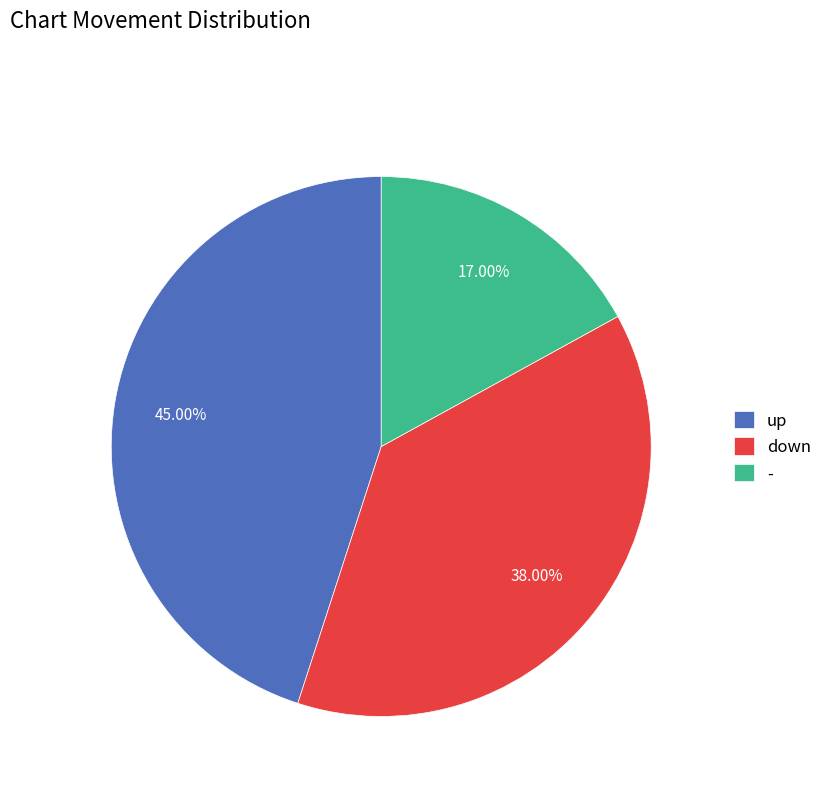

True or false: down accounts for 27% of the total.

False